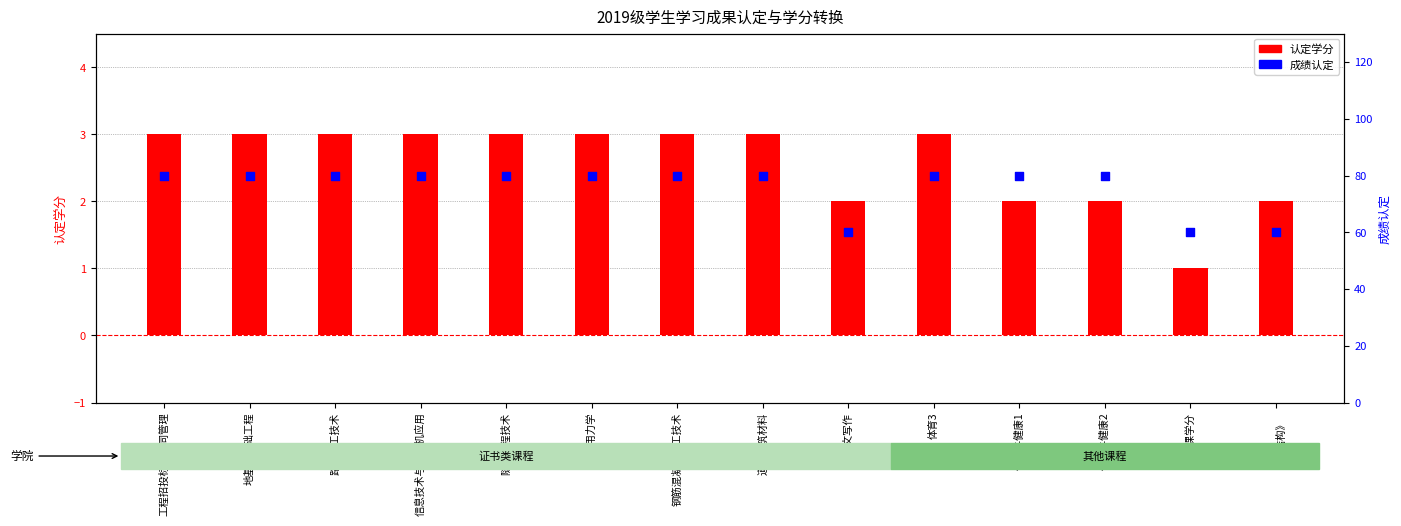

What are all the series names shown in the legend?

认定学分, 成绩认定